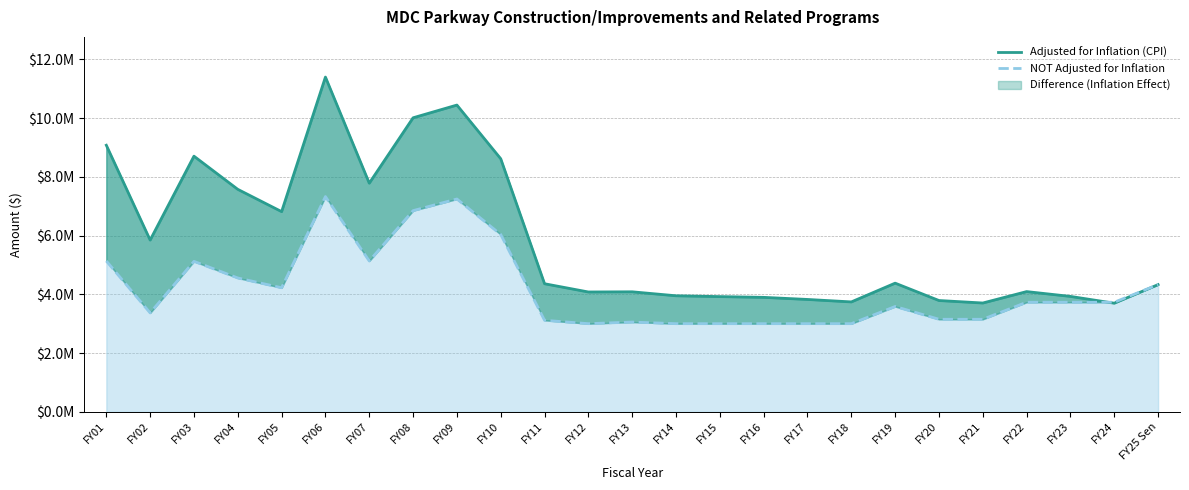

The NOT Adjusted for Inflation series shows 3095944 at FY01. True or false?

False